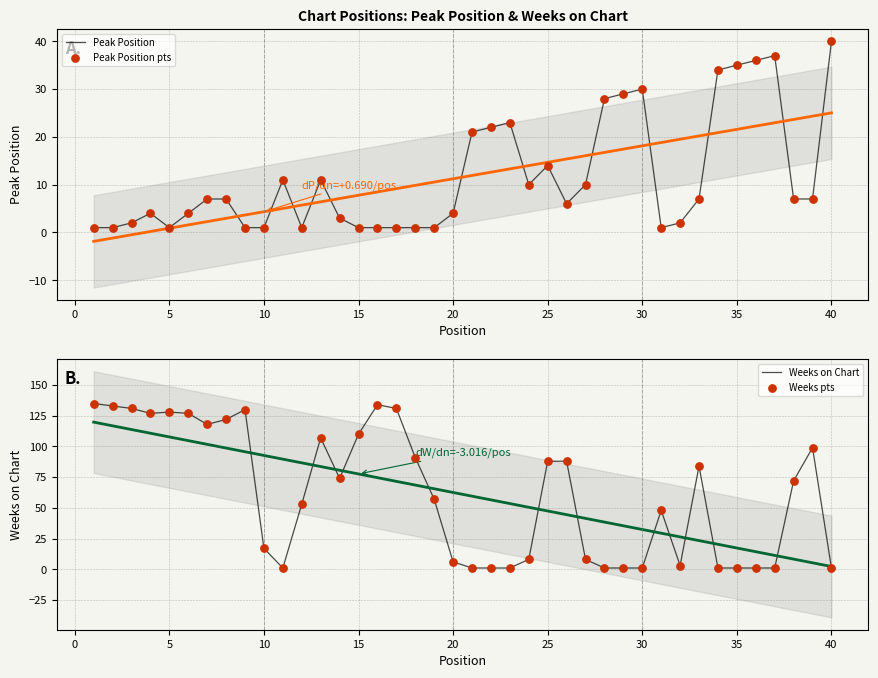

The Weeks on Chart series shows 223 at 5. True or false?

False